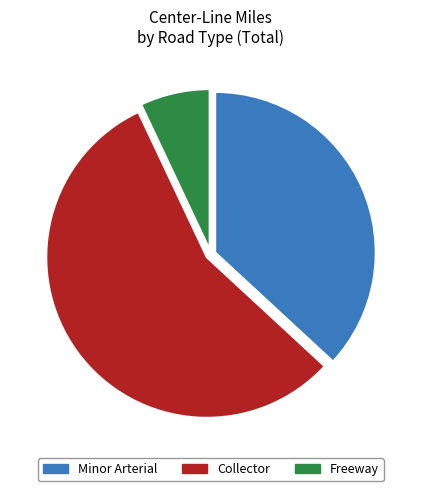

Is it true that Freeway is 7% of the pie?

True